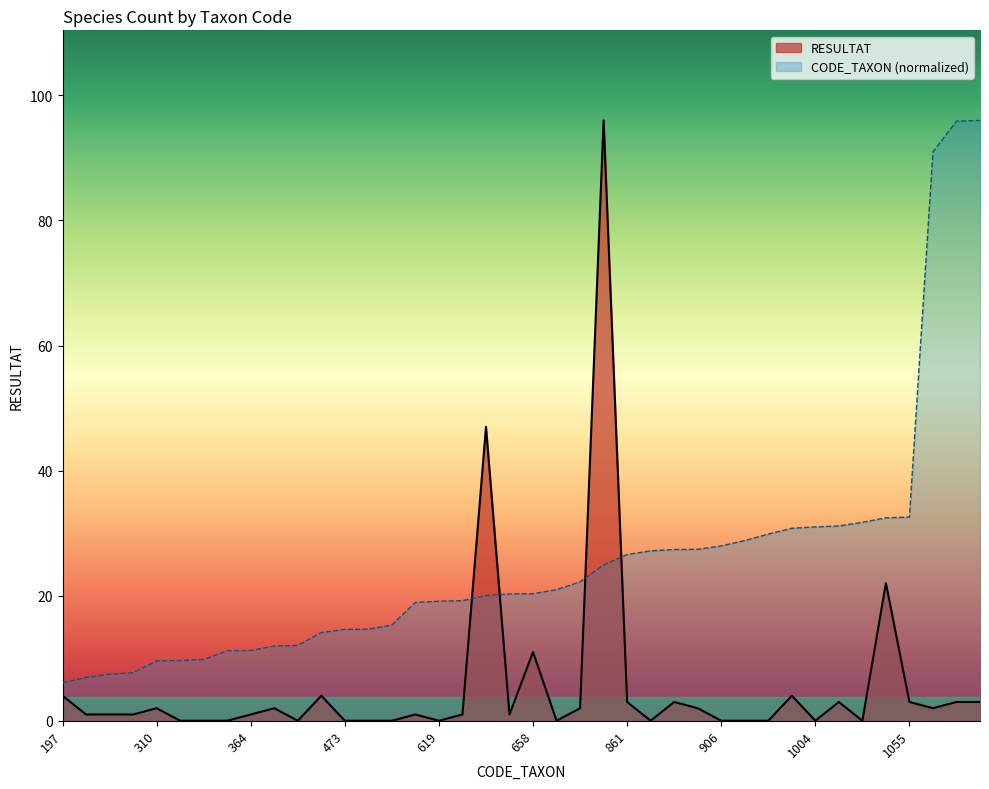

True or false: RESULTAT has a value of 0.4 at 622.

False